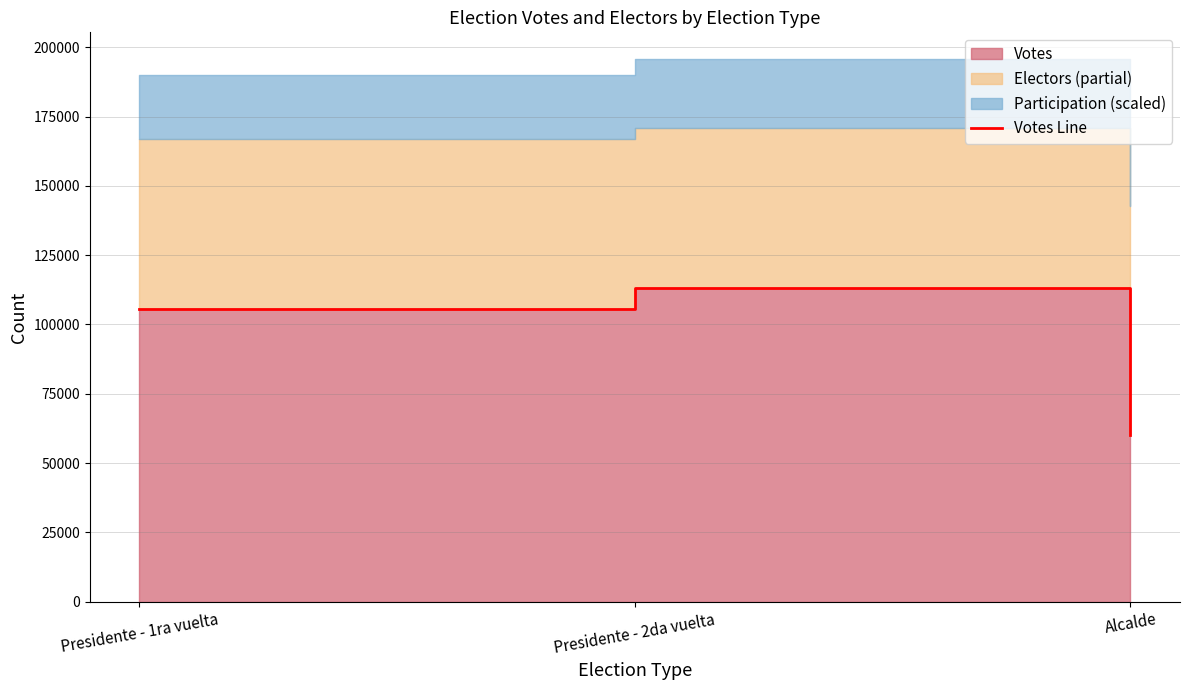

Rank the categories by value from lowest to highest.

Alcalde, Presidente - 1ra vuelta, Presidente - 2da vuelta